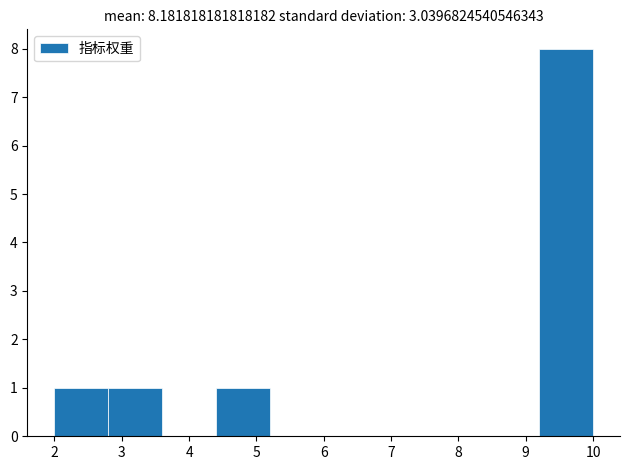

Reading left to right, transcribe this chart: for each bar, give the range it covers on the x-axis and its height. The values are not printed on the chart, so give them approximately, as read against the axis.

2.0 to 2.8: 1
2.8 to 3.6: 1
3.6 to 4.4: 0
4.4 to 5.2: 1
5.2 to 6.0: 0
6.0 to 6.8: 0
6.8 to 7.6: 0
7.6 to 8.4: 0
8.4 to 9.2: 0
9.2 to 10.0: 8